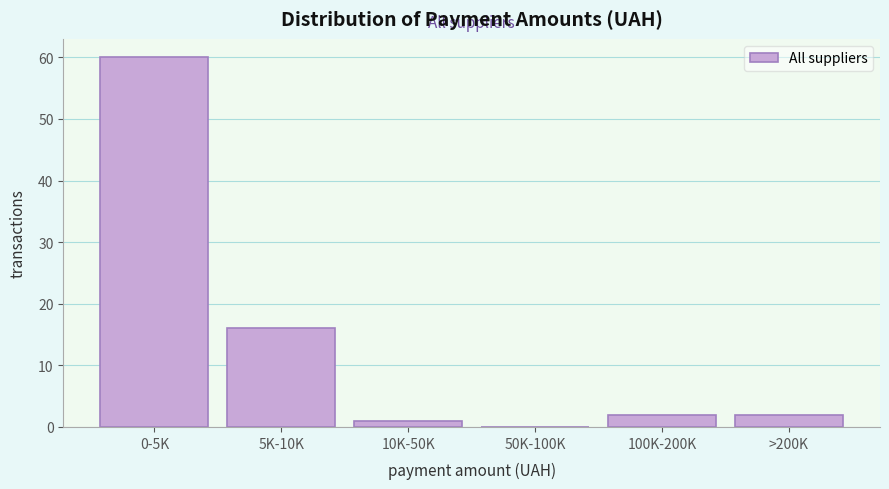

Reading left to right, transcribe all the data shown in this chart.

0-5K=60	5K-10K=16	10K-50K=1	50K-100K=0	100K-200K=2	>200K=2